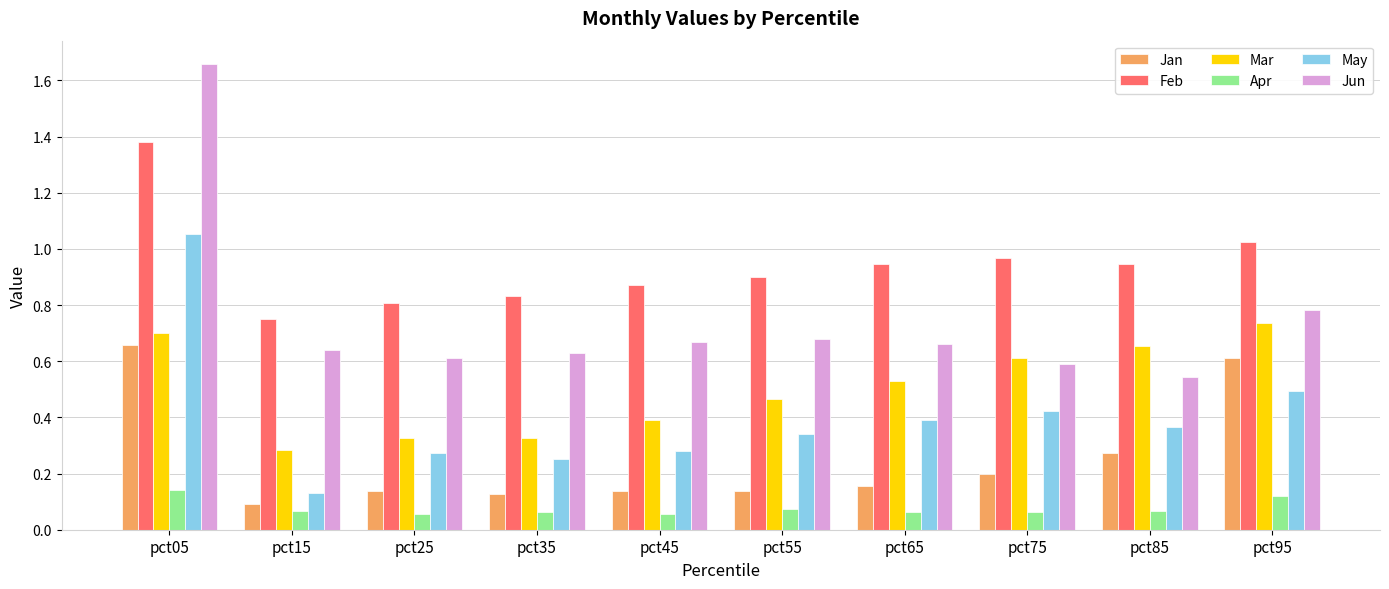

At which label is May closest to 0?

pct15